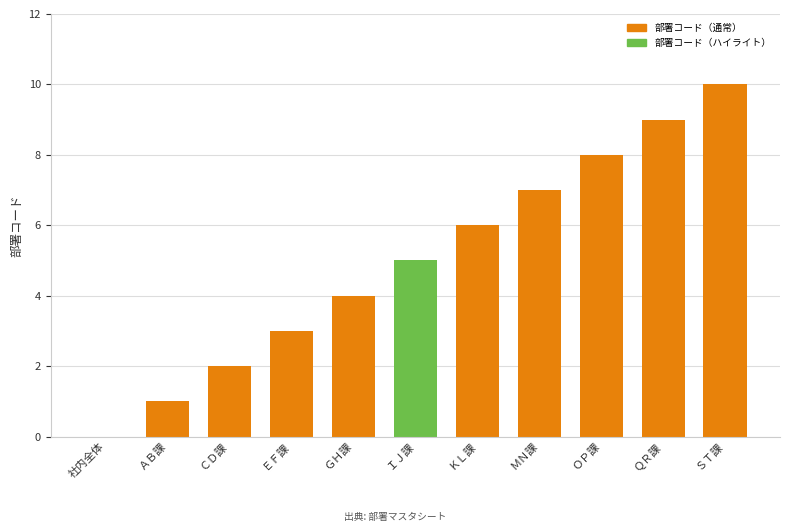

Between ＭＮ課 and ＩＪ課, which is larger?

ＭＮ課